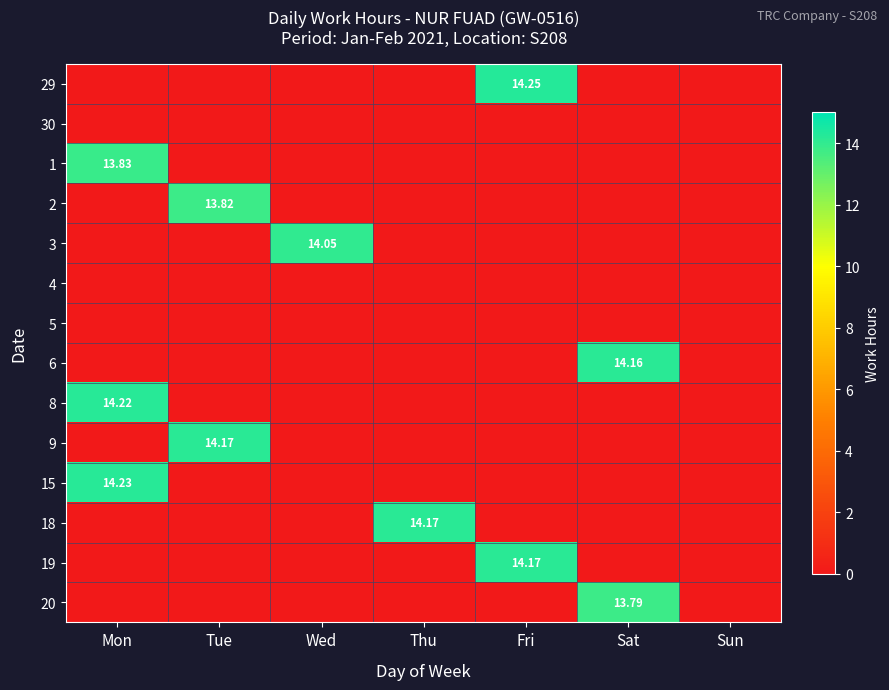

What is the difference between the 19 values at Thu and Fri?

14.2